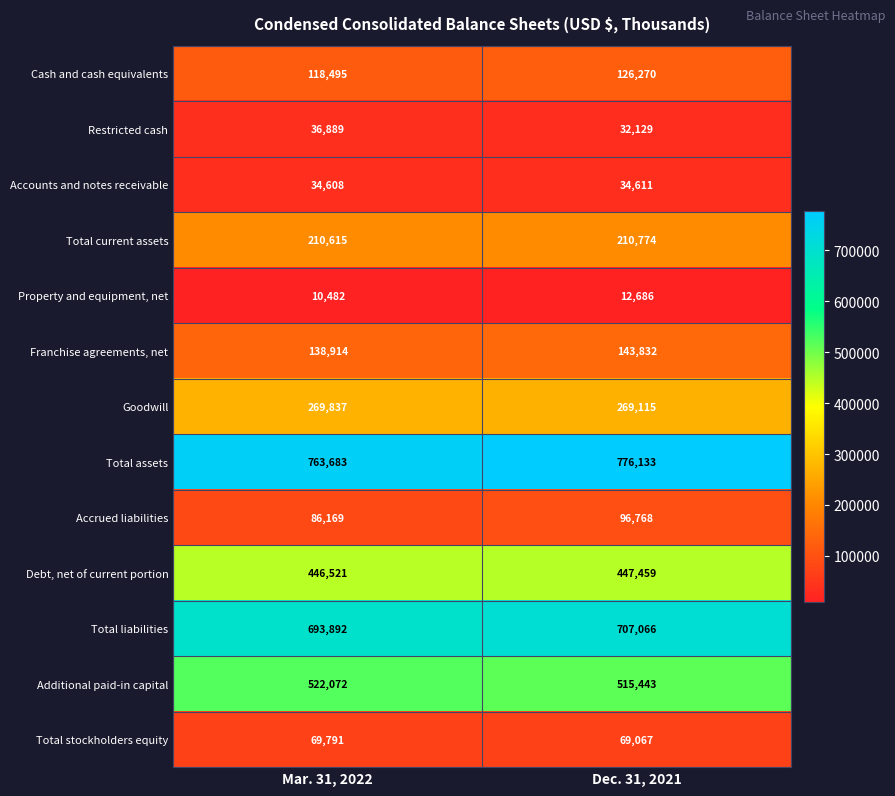

What is the difference between the maximum and minimum values in the Restricted cash series?

4760